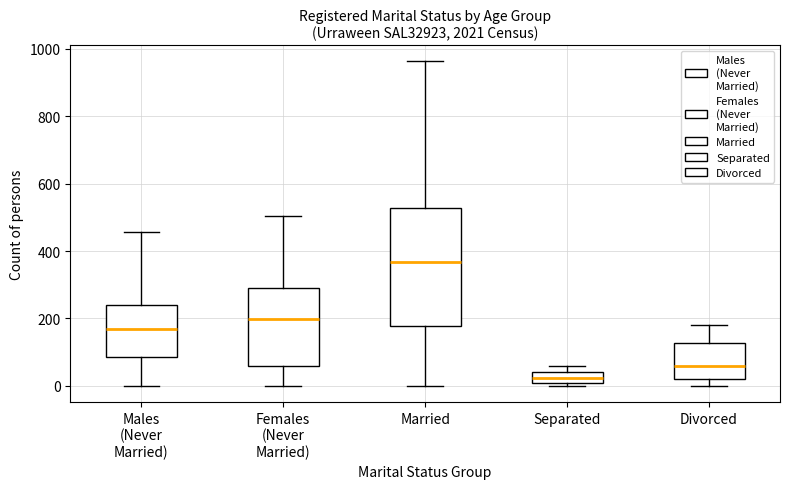

Which box is the tallest, from its lower edge to its upper edge?

Married